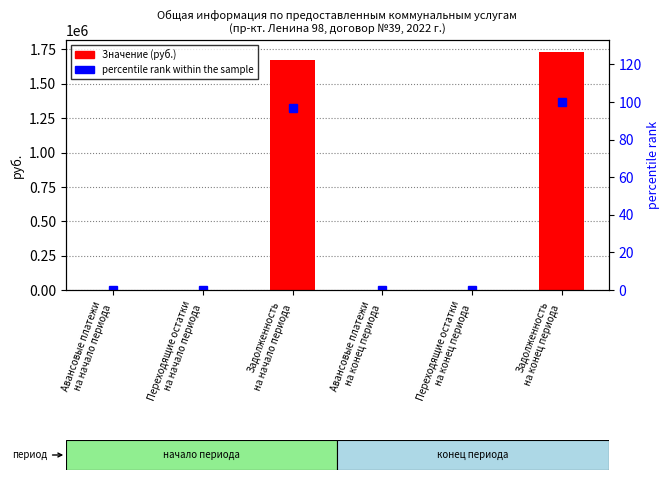

Rank the series by their average value, from lowest to highest.

percentile rank within the sample, Значение (руб.)